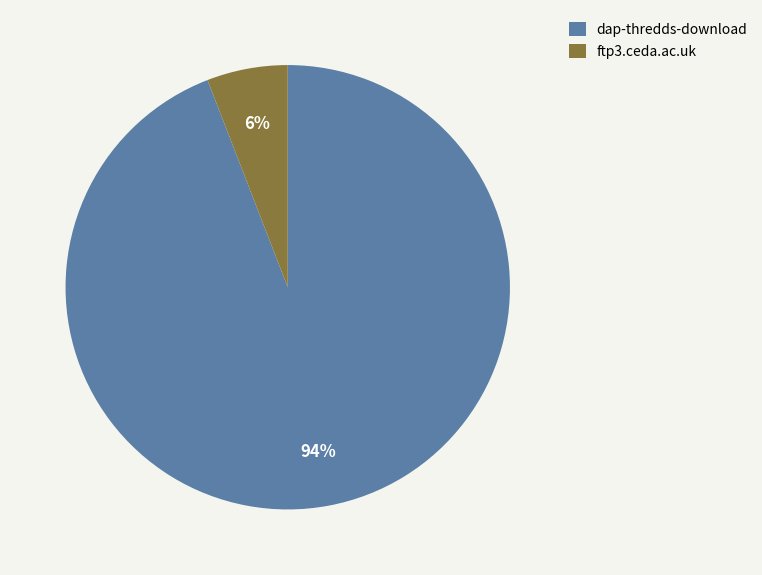

To the nearest percent, what percentage of the pie is ftp3.ceda.ac.uk?

6%